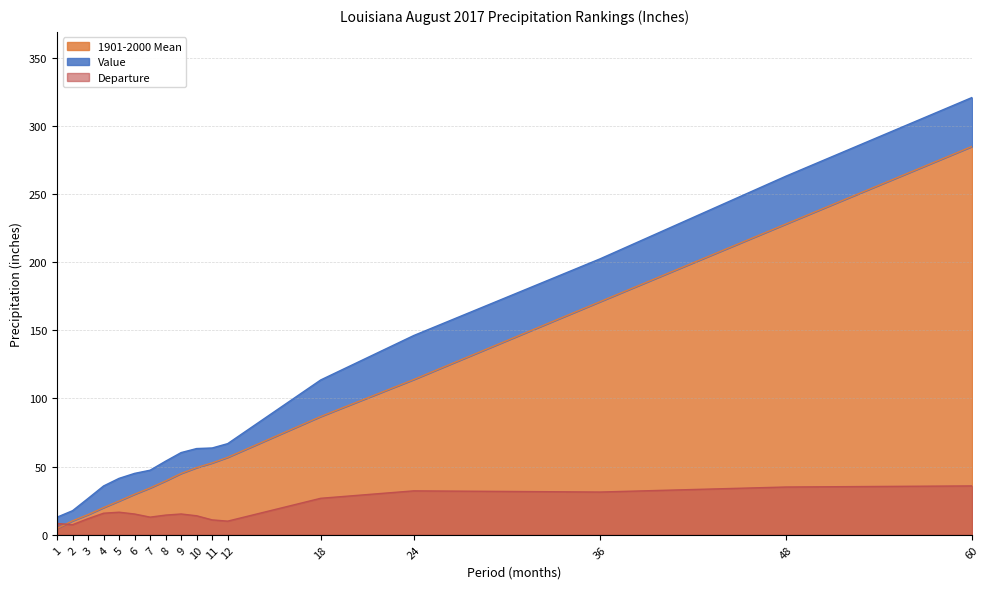

True or false: Departure has a value of 35.9 at 60.

True